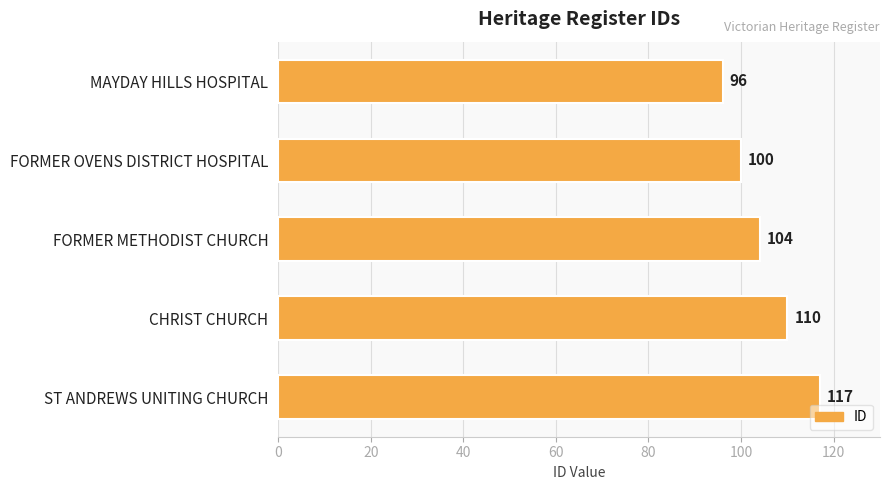

What is the change in value from FORMER OVENS DISTRICT HOSPITAL to ST ANDREWS UNITING CHURCH?

+17